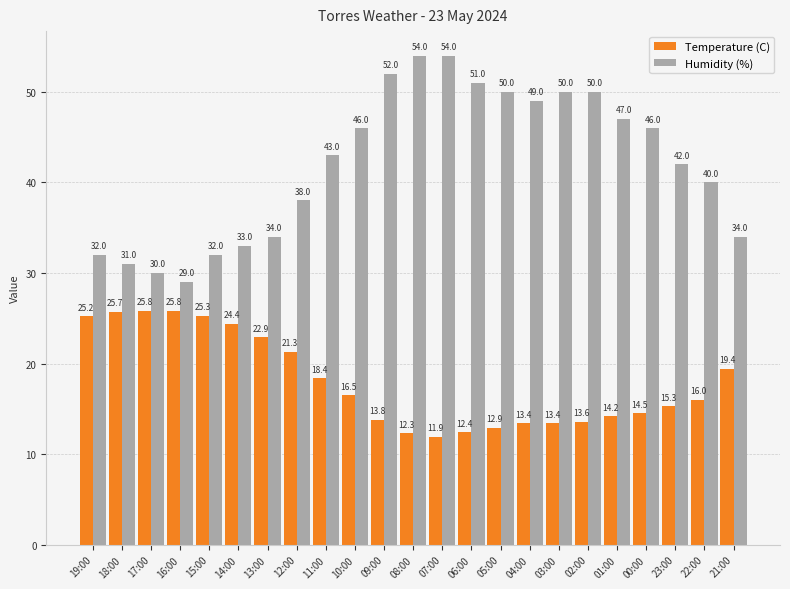

Is the value of Humidity (%) at 22:00 greater than the value of Temperature (C) at 14:00?

Yes